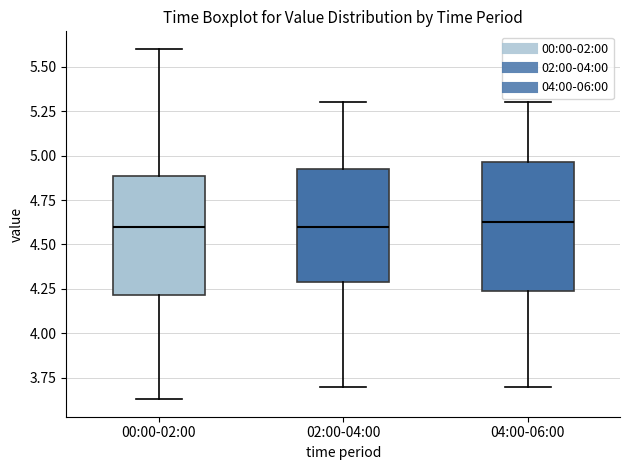

Reading left to right, read every box against the y-axis: the position of its median line, the range the box covers, and the ends of its whiskers. The values are not printed on the chart, so give them approximately, as read against the axis.

00:00-02:00: median 4.60, box 4.20 to 4.90, whiskers 3.65 to 5.60
02:00-04:00: median 4.60, box 4.30 to 4.95, whiskers 3.70 to 5.30
04:00-06:00: median 4.65, box 4.25 to 4.95, whiskers 3.70 to 5.30